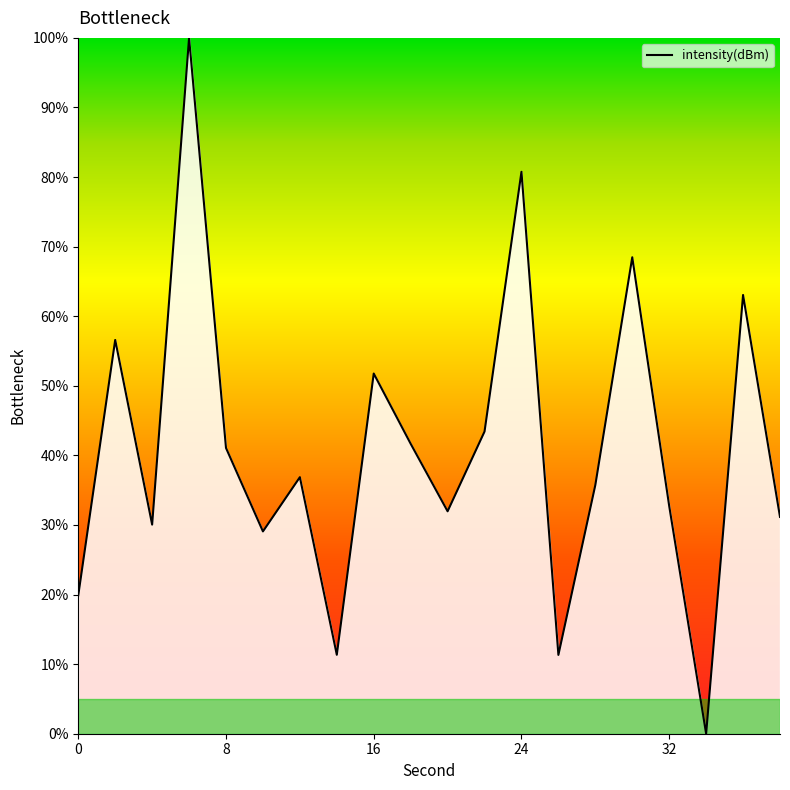

What is the maximum value shown in the chart?

100.0